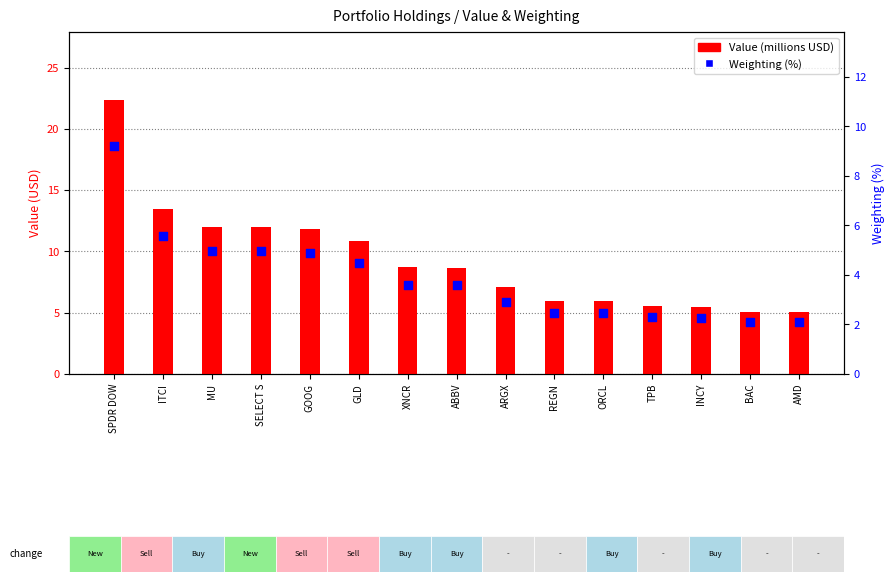

What is the total value across all series at MU?

17.0